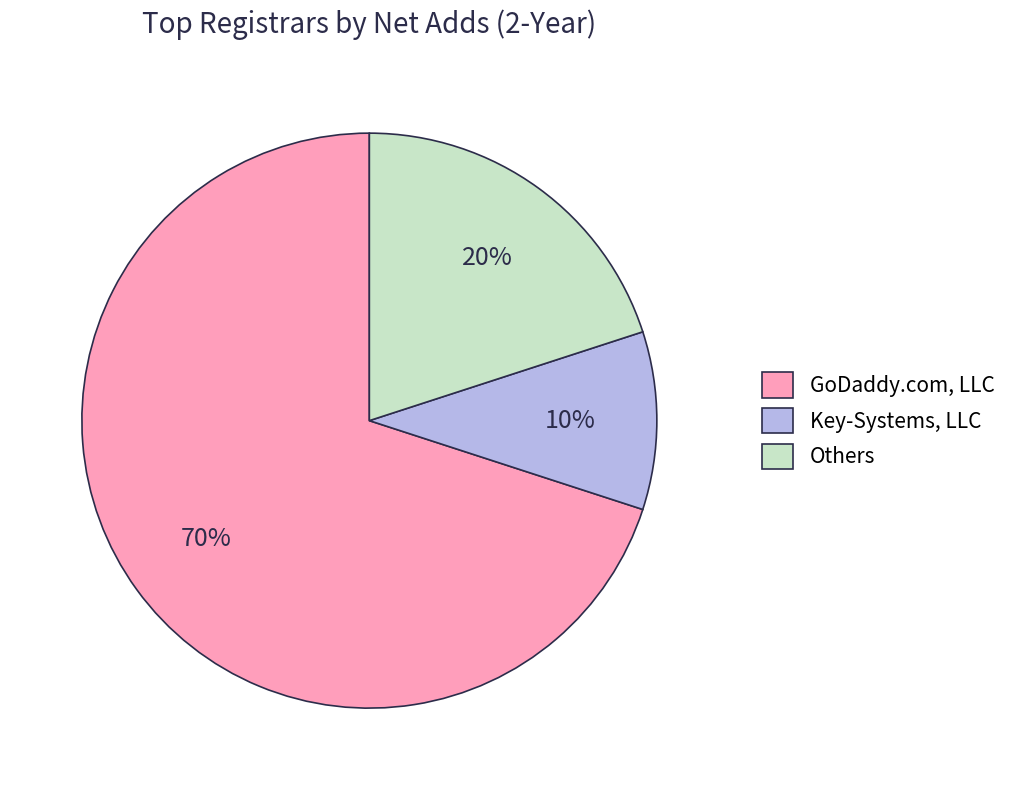

The Others slice represents 33% of the pie. True or false?

False